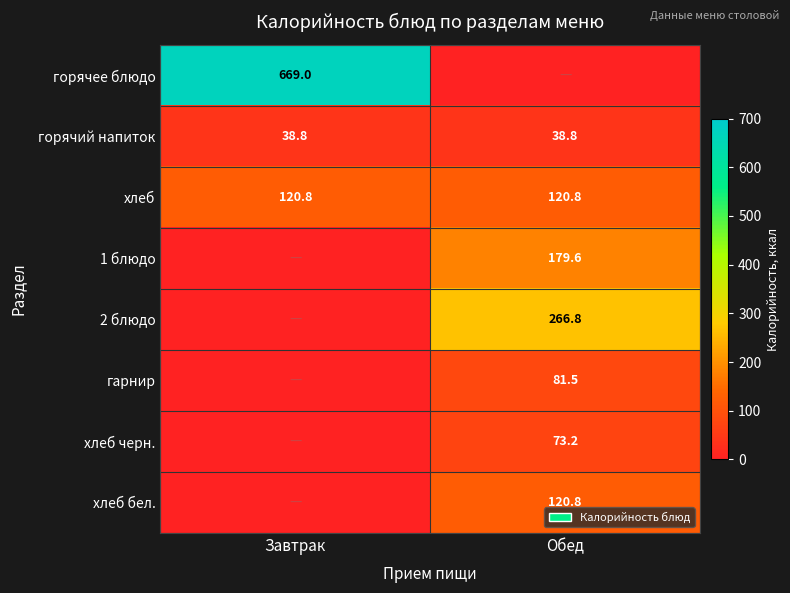

What is the minimum value for горячий напиток?

38.8